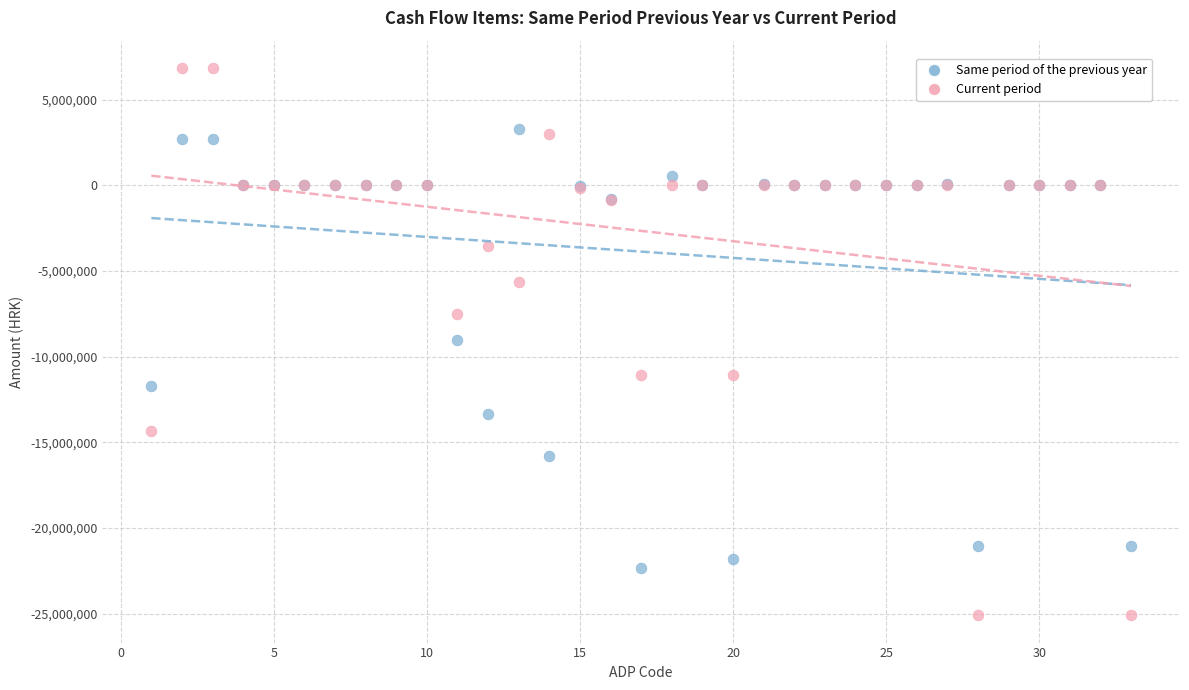

Which series contains the highest Y value?

Current period